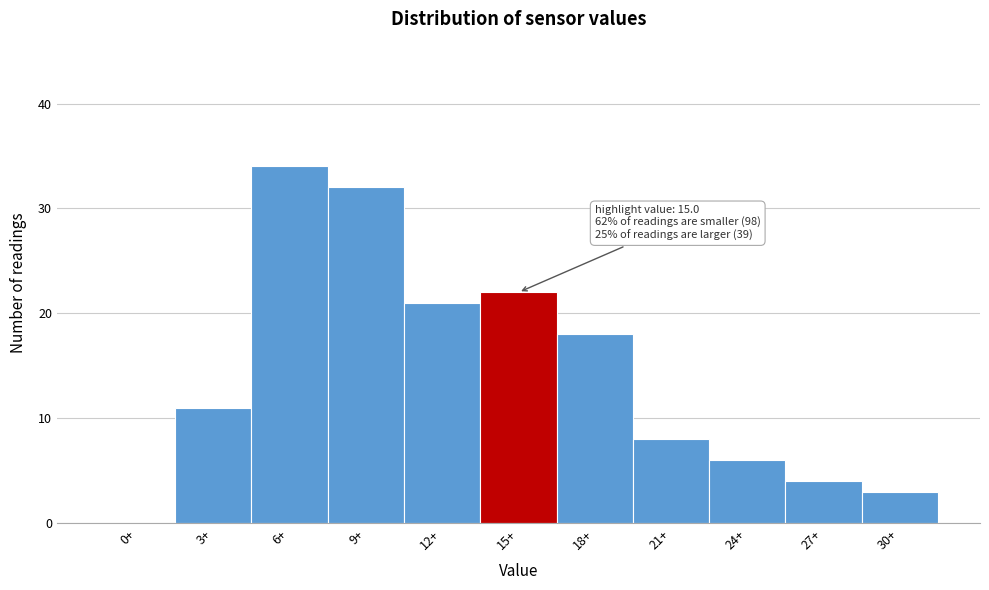

Reading left to right, what are all the values shown in this chart?

0+=0	3+=11	6+=34	9+=32	12+=21	15+=22	18+=18	21+=8	24+=6	27+=4	30+=3